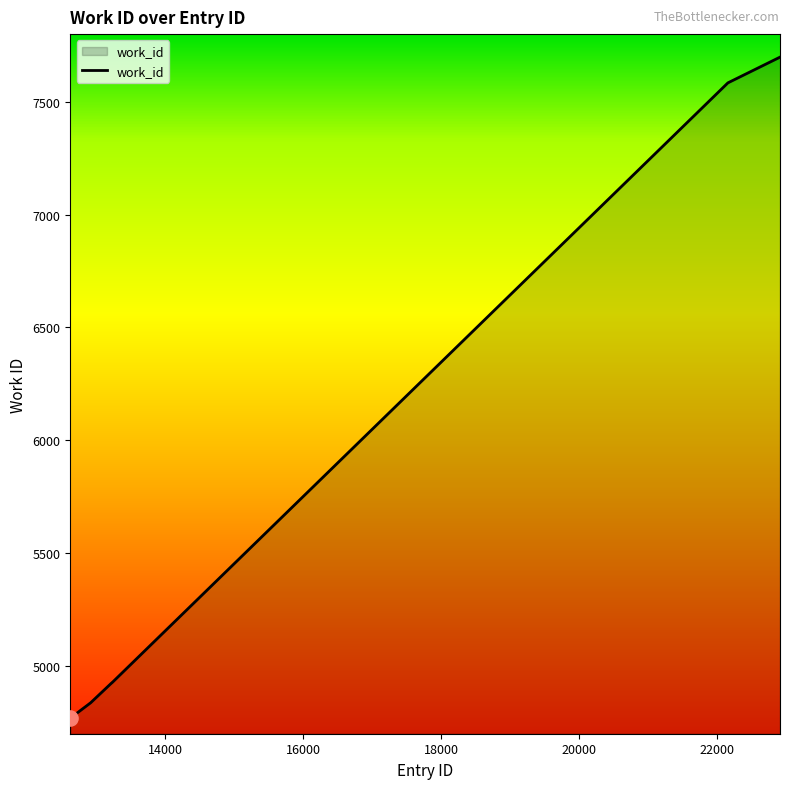

What is the difference between the maximum and minimum values?

2930